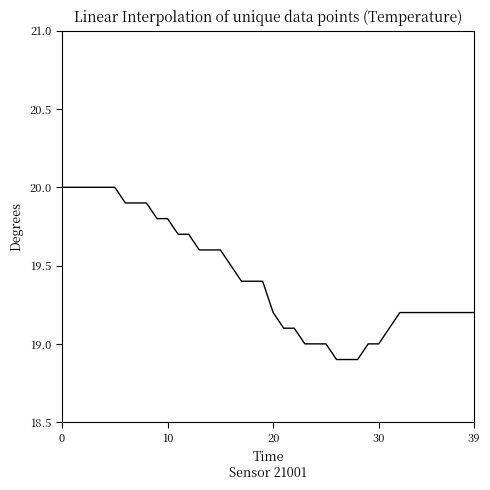

What is the greatest value displayed?

20.0